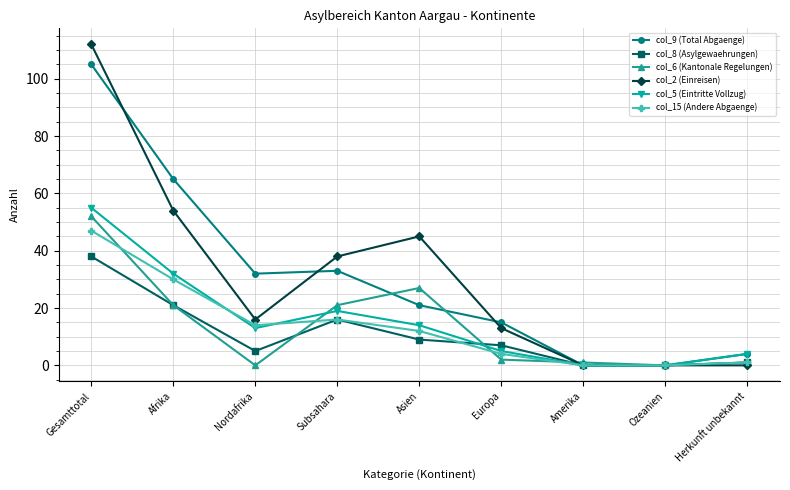

Which series has the largest range (max minus min)?

col_2 (Einreisen)